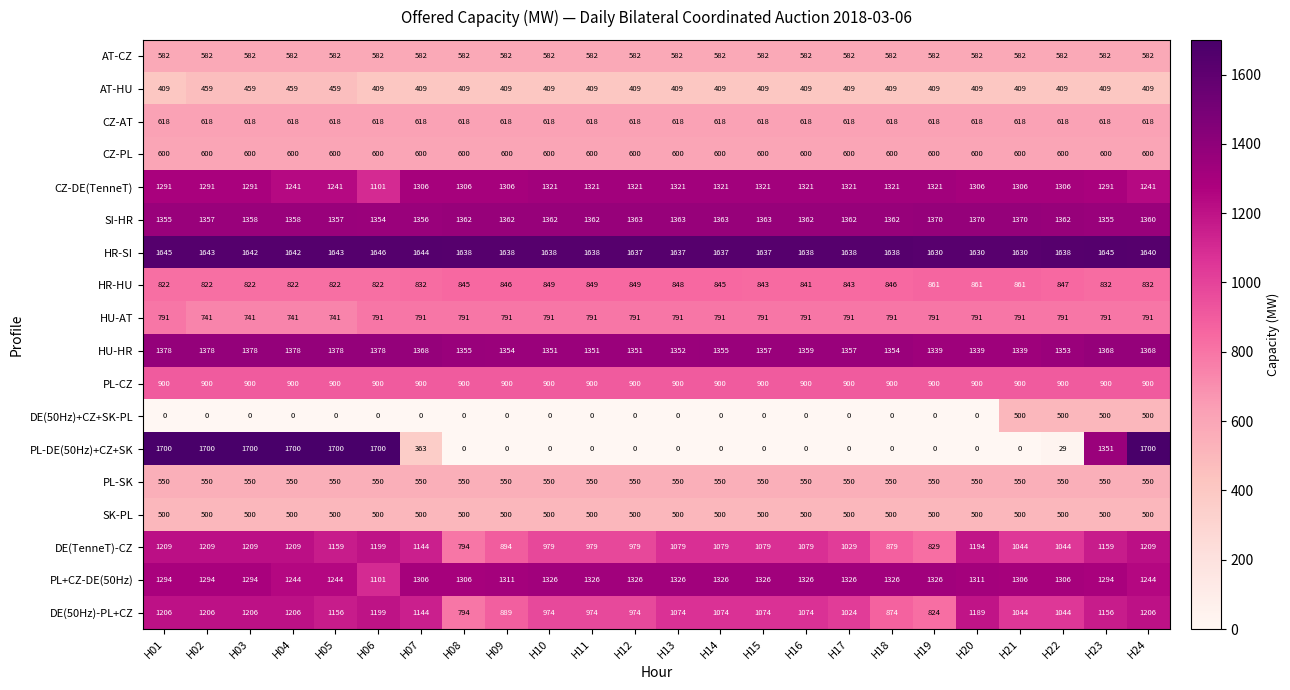

True or false: HR-SI has a value of 349 at H09.

False